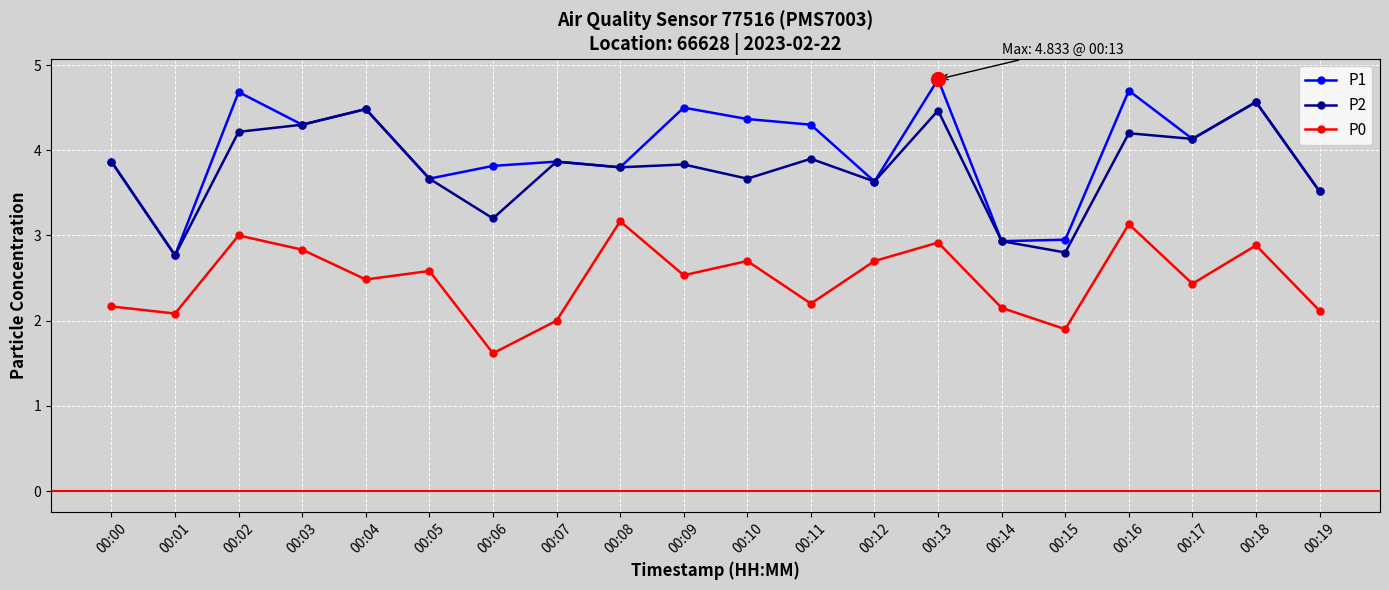

What is the difference between the P0 values at 00:18 and 00:15?

1.0